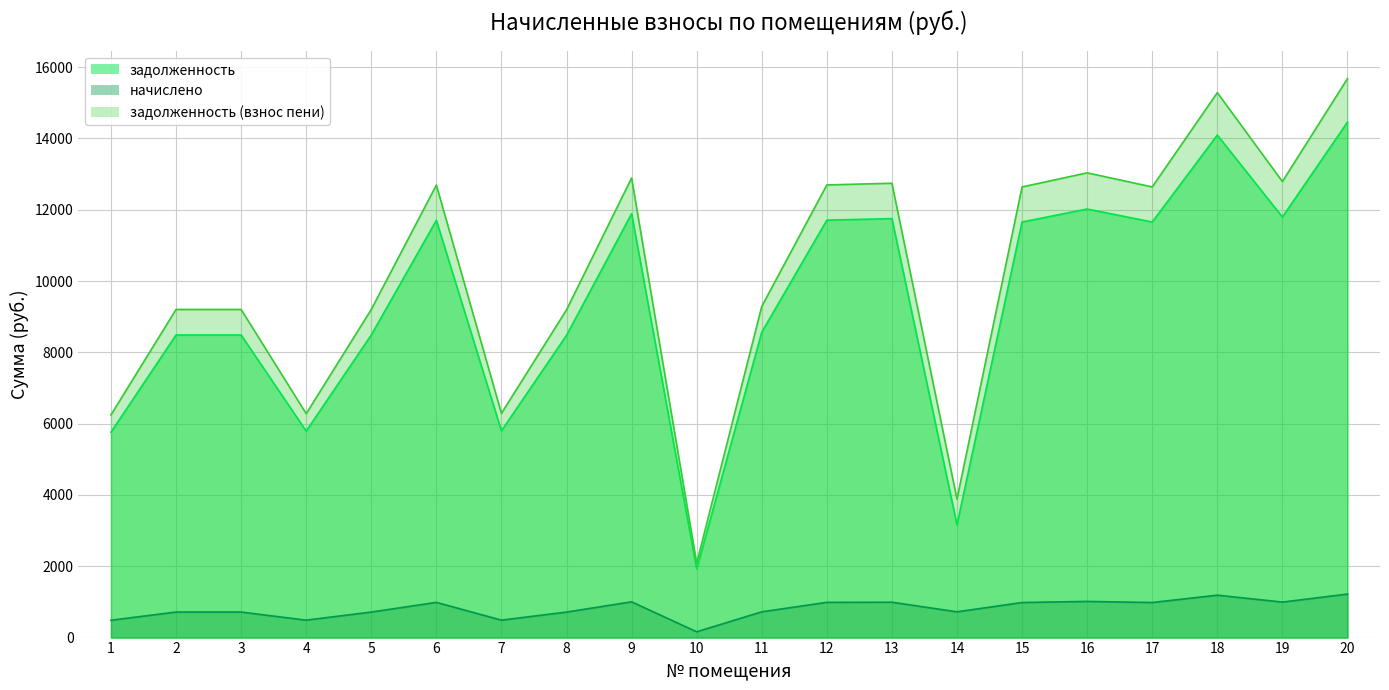

True or false: начислено has a value of 653.3 at 15.

False